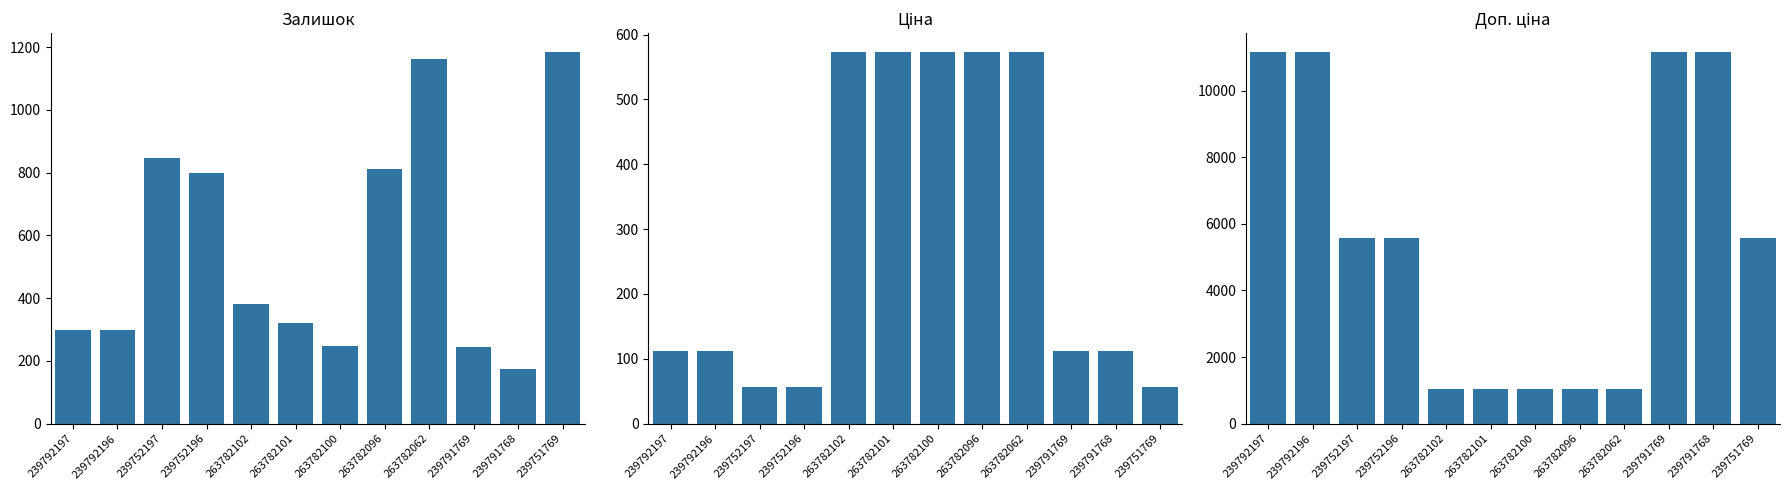

List the series in order of their peak value, highest first.

Доп. ціна, Залишок, Ціна